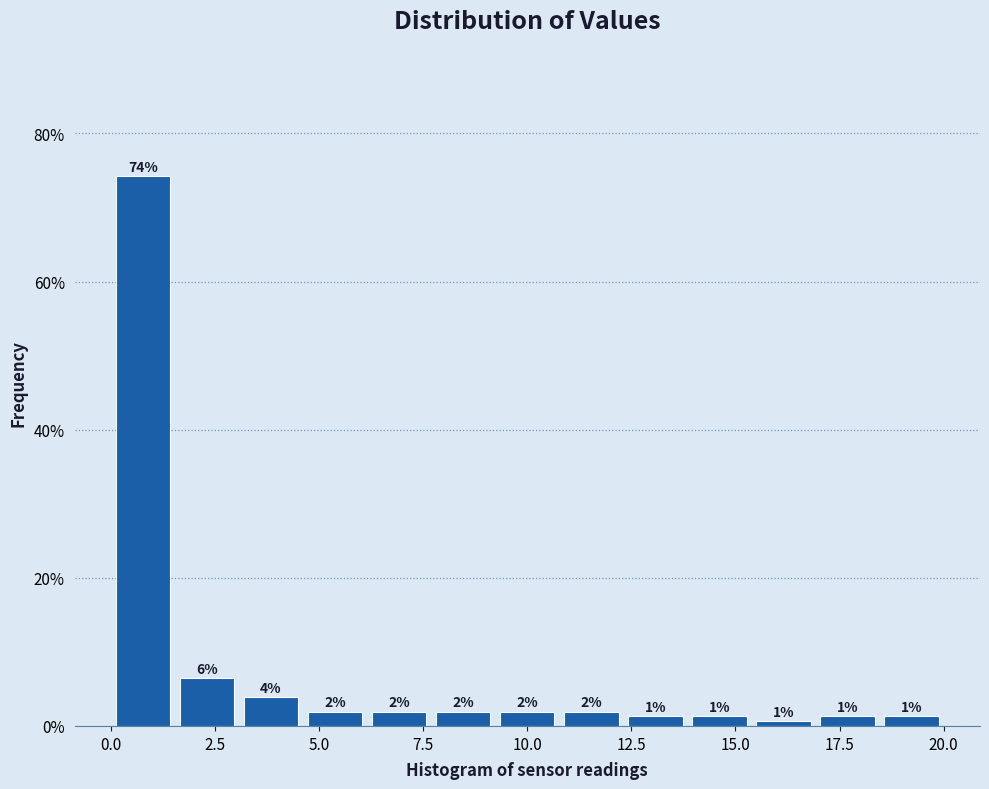

Read against the x-axis, roughly where is the centre of the tallest bar?

1.0